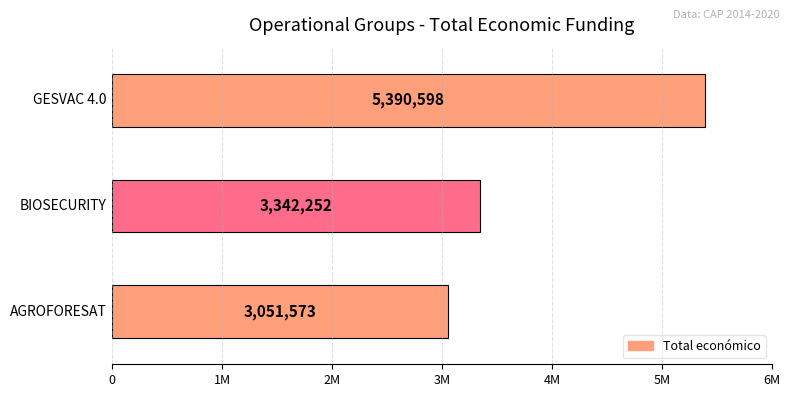

What is the change in value from BIOSECURITY to AGROFORESAT?

-290679